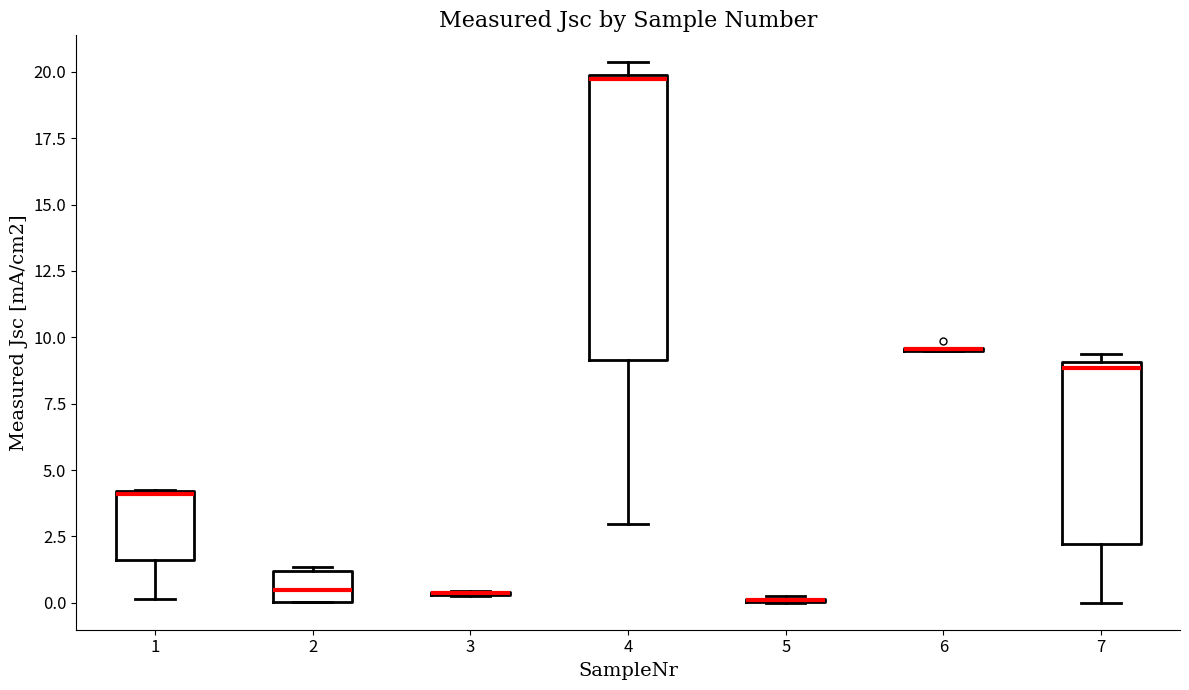

Reading left to right, transcribe this box plot: for each box, give where its median line is, the range the box spans, and where its two whiskers end, as read against the y-axis. The values are not printed on the chart, so give them approximately, as read against the axis.

1: median 4.0, box 1.5 to 4.0, whiskers 0.0 to 4.5
2: median 0.5, box 0.0 to 1.0, whiskers 0.0 to 1.5
3: box collapsed to a line at 0.5, whiskers 0.5 to 0.5
4: median 19.5, box 9.0 to 20.0, whiskers 3.0 to 20.5
5: box collapsed to a line at 0.0, whiskers 0.0 to 0.5
6: box collapsed to a line at 9.5, whiskers 9.5 to 9.5
7: median 9.0 (just below the box's upper edge), box 2.0 to 9.0, whiskers 0.0 to 9.5